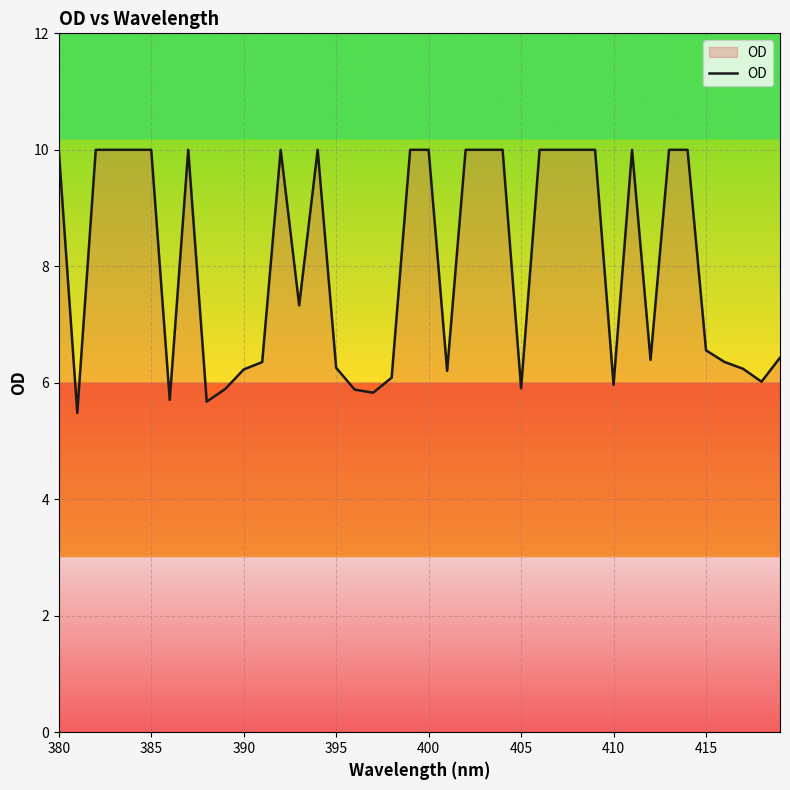

What is the difference between the maximum and minimum values?

4.5